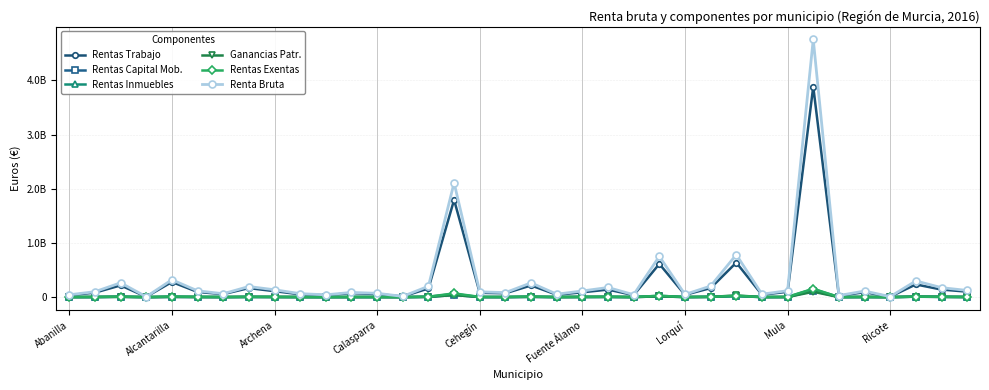

True or false: Rentas Capital Mob. and Rentas Trabajo intersect in this chart.

False